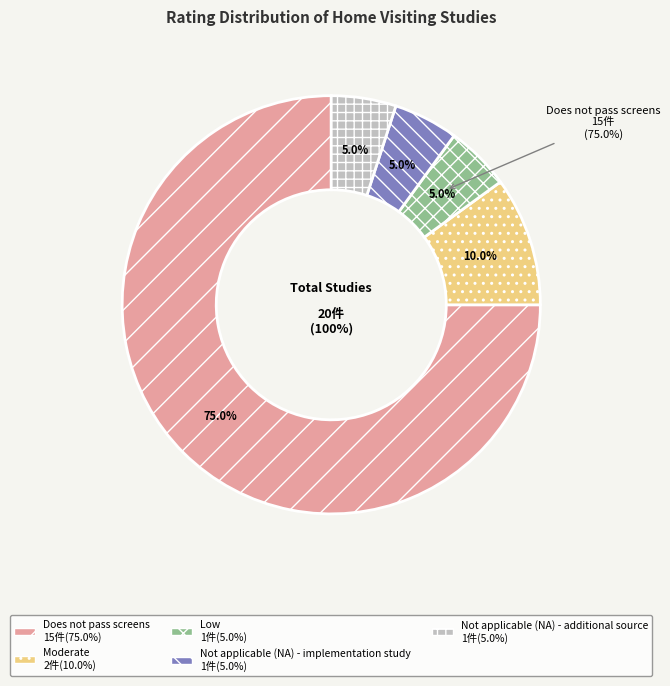

Count the number of slices in the pie.

5